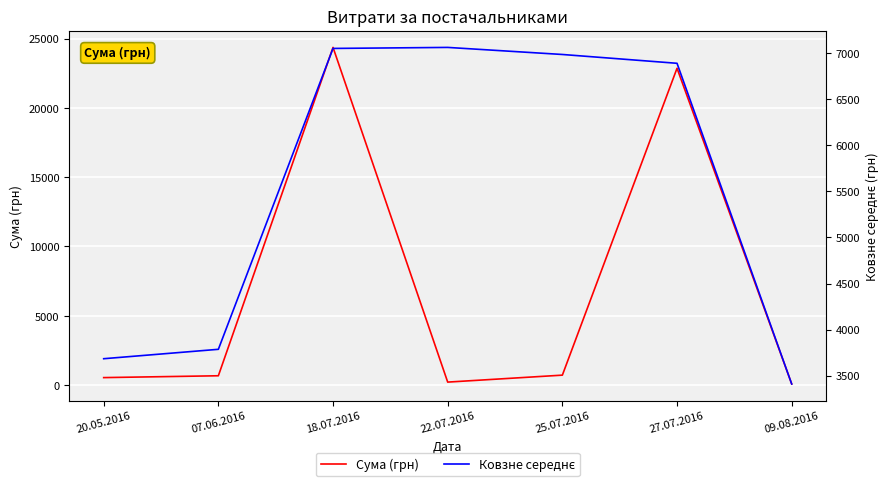

How many data points does each series have?

7